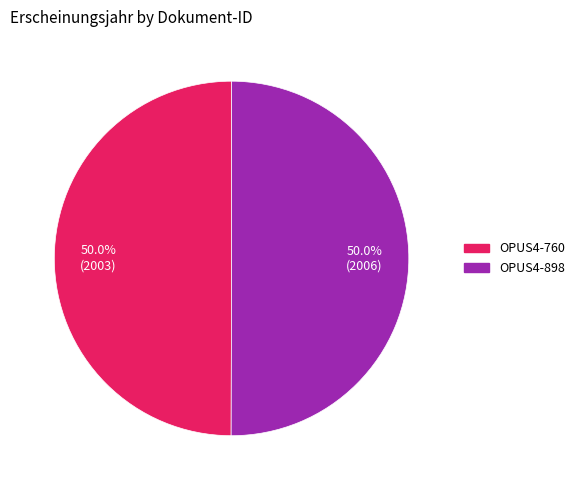

To the nearest percent, what is the average slice percentage?

50%